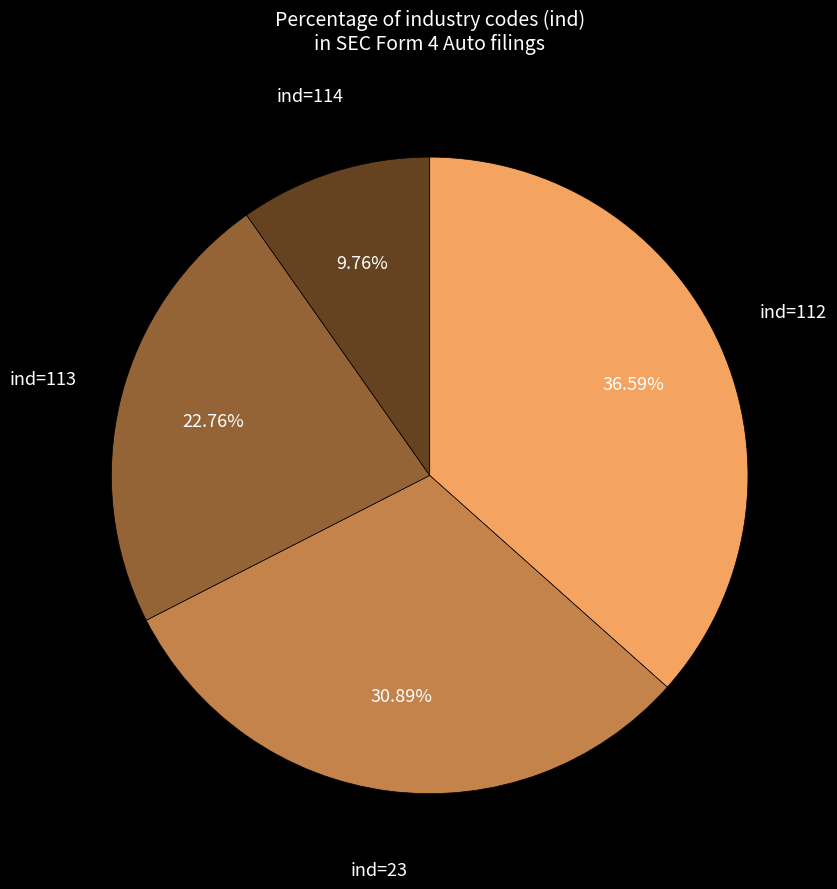

Does ind=23 account for over 50% of the chart?

No